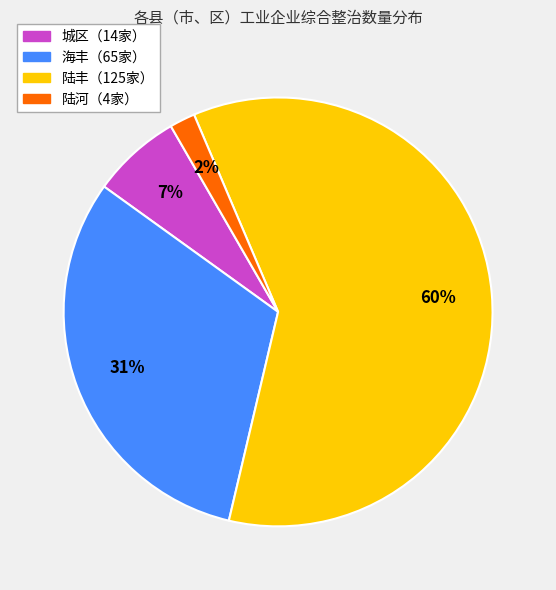

Between 陆河（4家） and 城区（14家）, which is larger?

城区（14家）